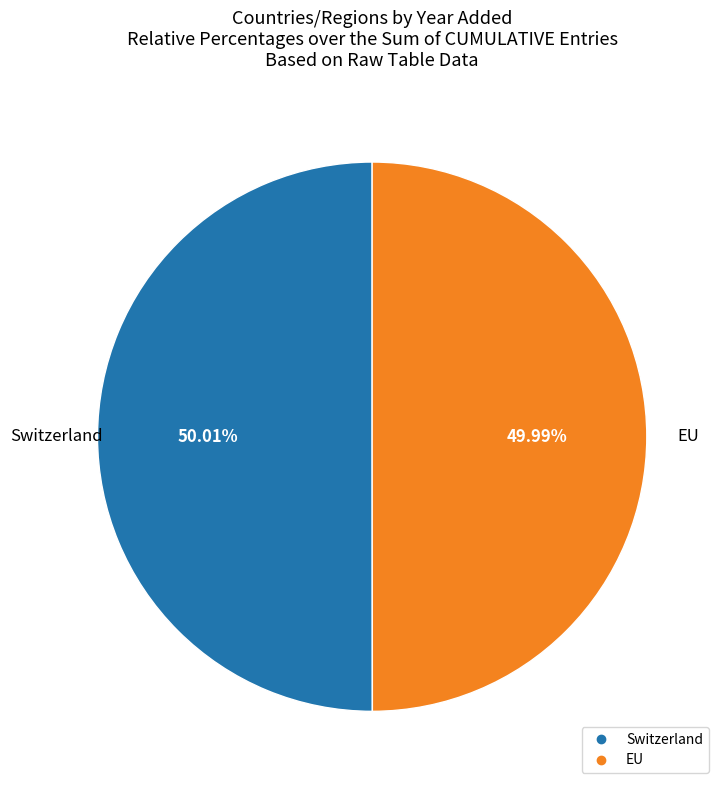

How many slices are in this pie chart?

2